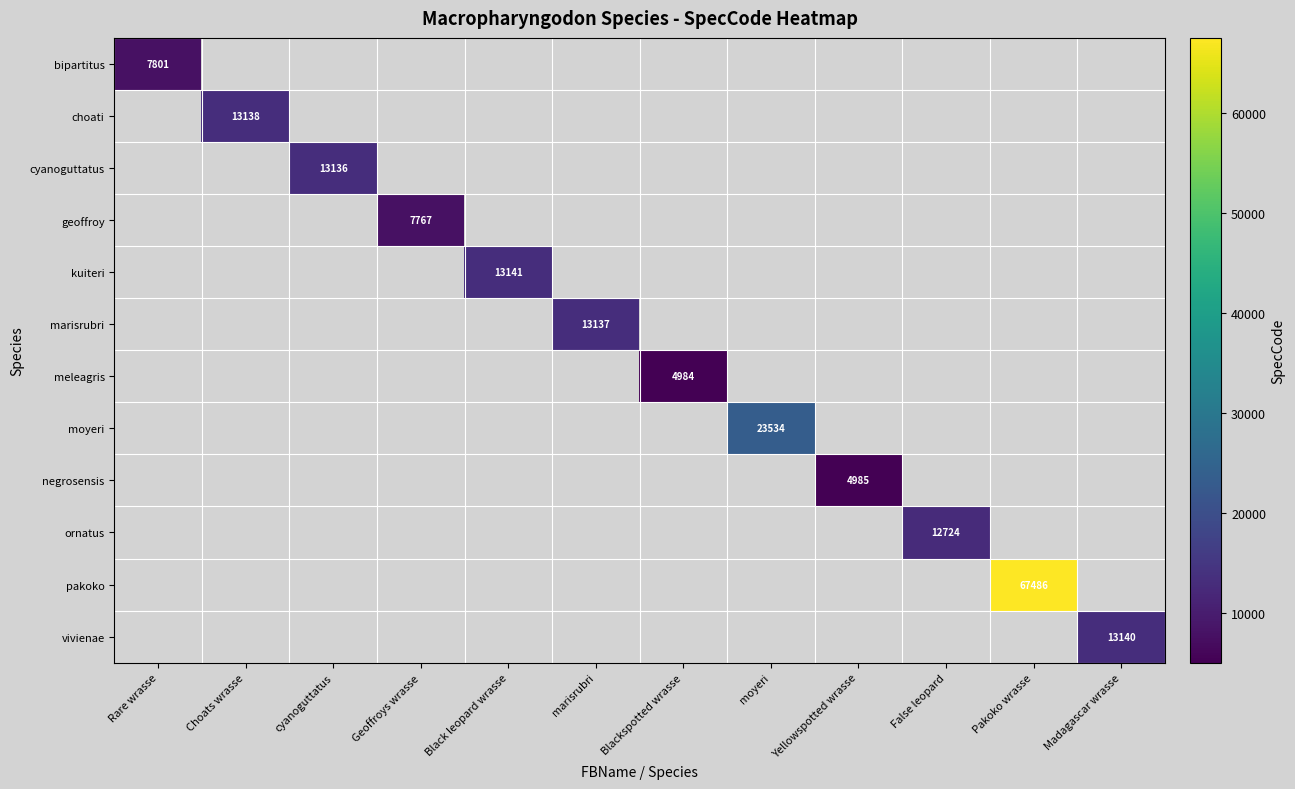

At Blackspotted wrasse, list the series in order from largest to smallest.

bipartitus, choati, cyanoguttatus, geoffroy, kuiteri, marisrubri, meleagris, moyeri, negrosensis, ornatus, pakoko, vivienae